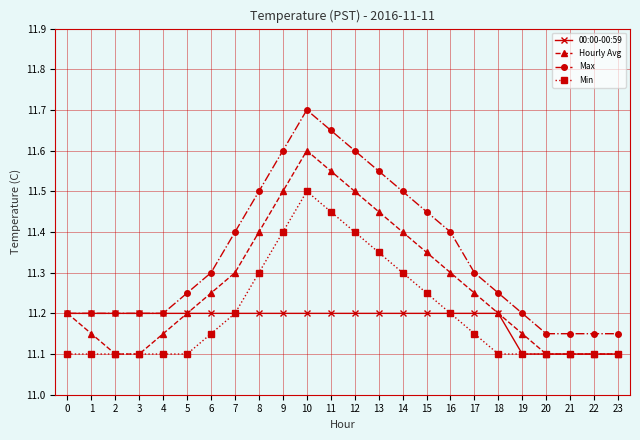

Is it true that Hourly Avg equals 7.4 at 6?

False